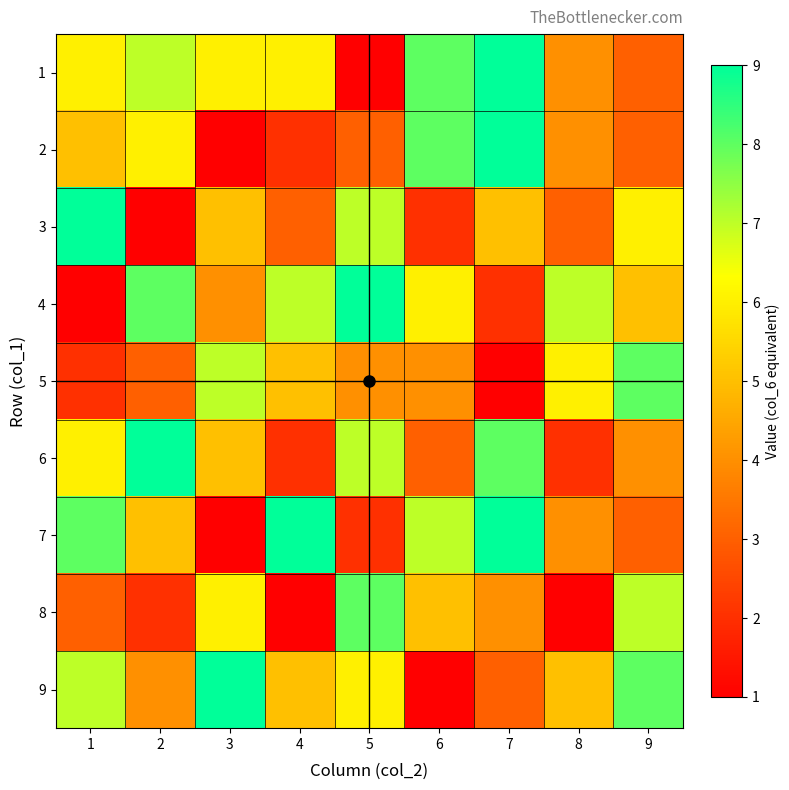

Rank the series by their maximum value, from lowest to highest.

5, 8, 1, 2, 3, 4, 6, 7, 9